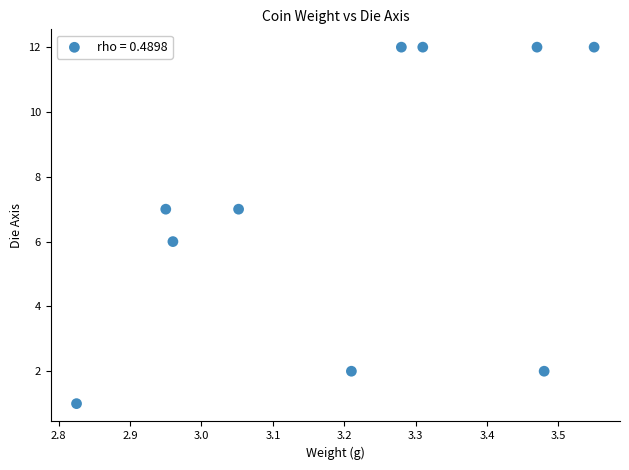

What is the range of Y values (max minus min)?

11